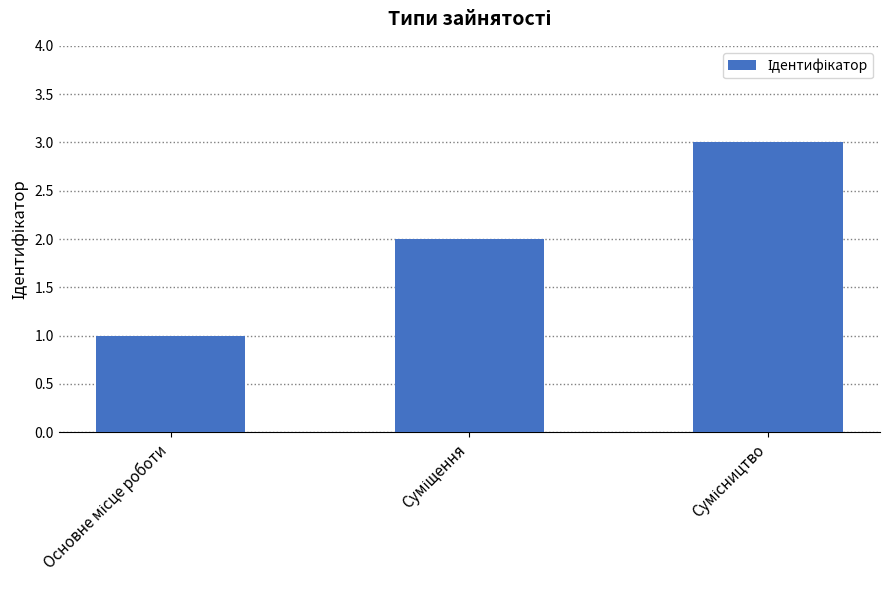

What is the sum of all values?

6